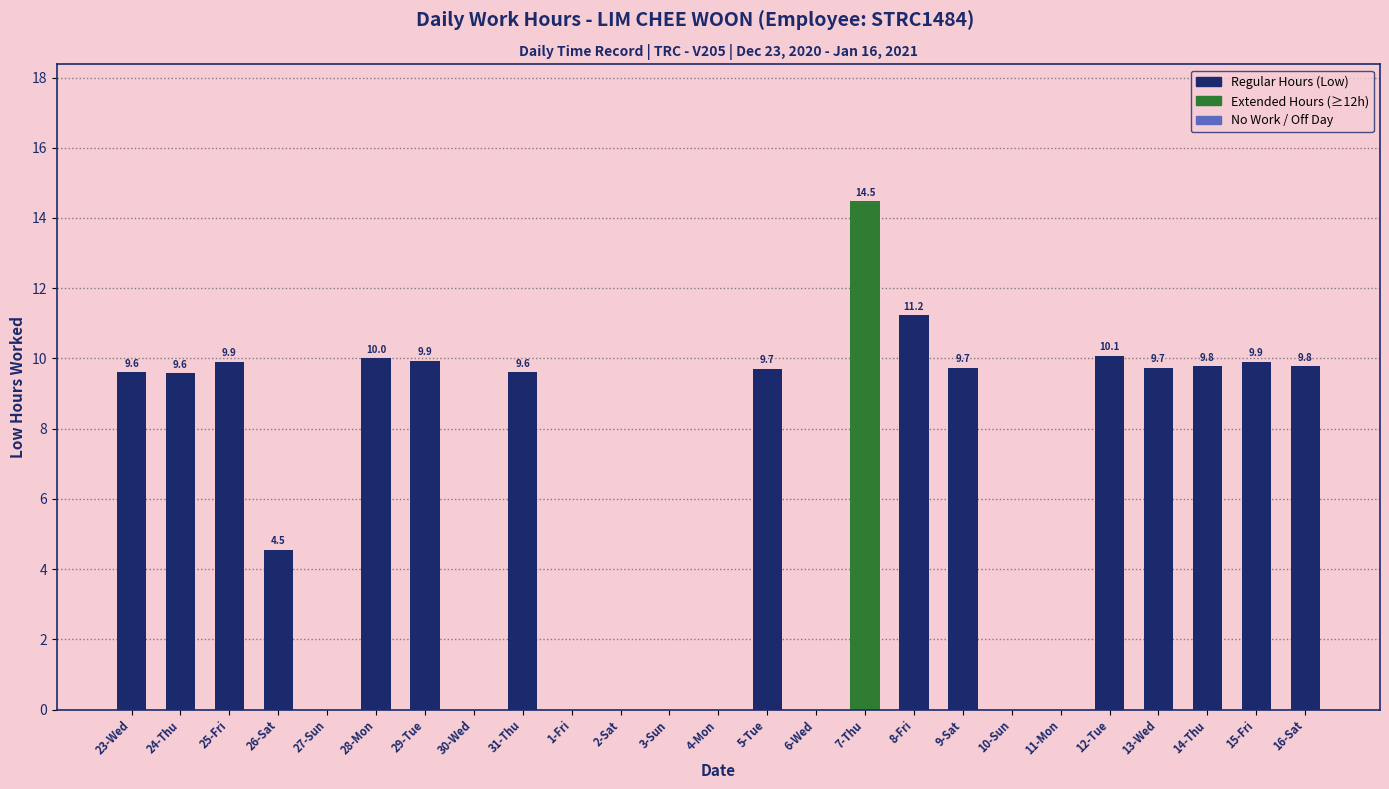

True or false: the data shows 4.7 at 28-Mon.

False